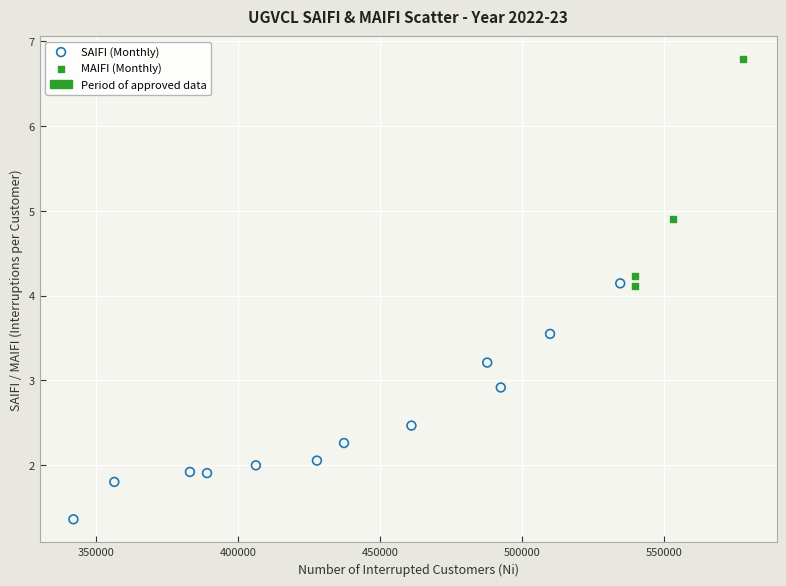

Which series contains the lowest Y value?

SAIFI (Monthly)